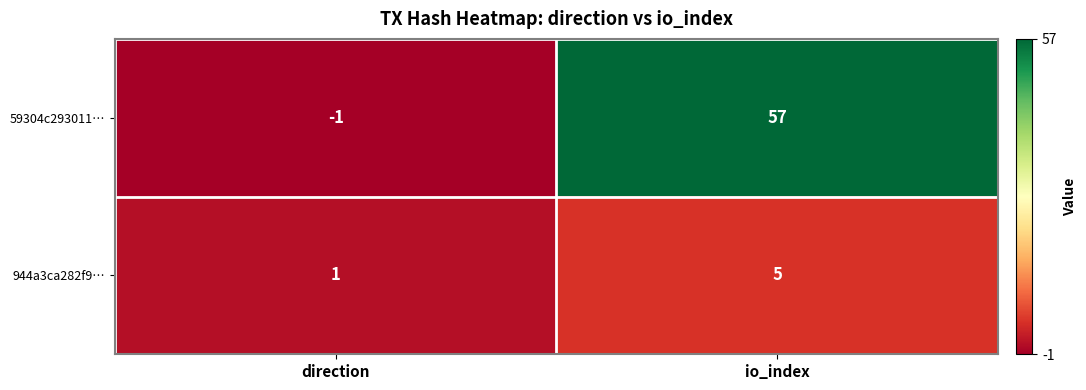

What is the average value of the 944a3ca282f9… series?

3